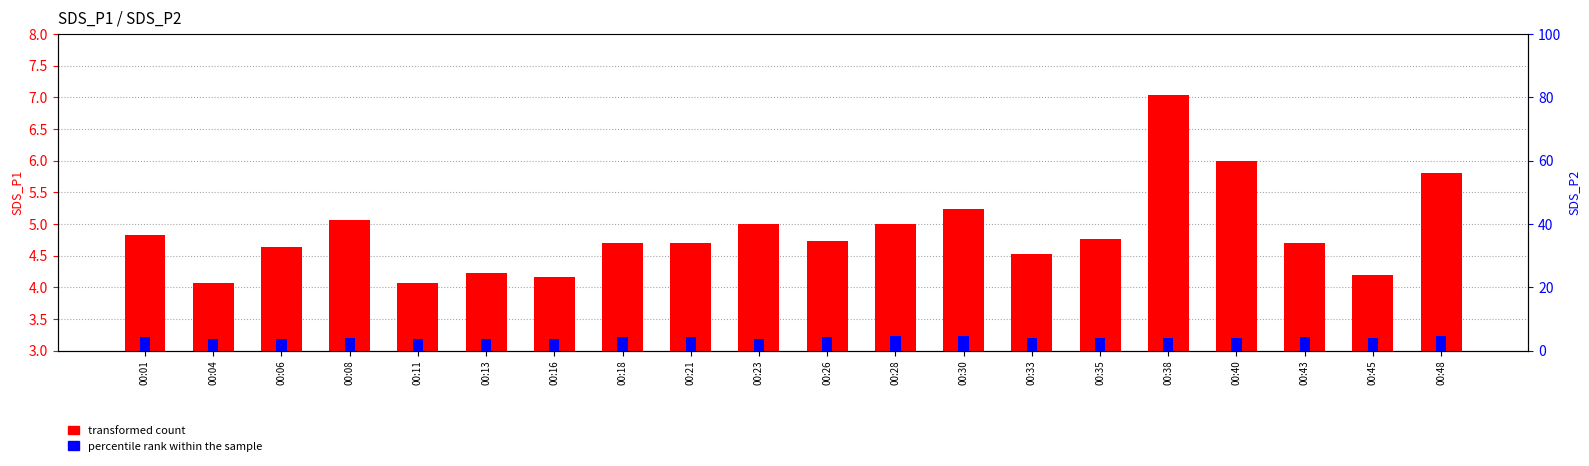

Reading left to right, extract all data points from this chart.

transformed count: 4.8	4.1	4.6	5.1	4.1	4.2	4.2	4.7	4.7	5.0	4.7	5.0	5.2	4.5	4.8	7.0	6.0	4.7	4.2	5.8
percentile rank within the sample: 4.4	3.7	3.6	4.1	3.8	3.8	3.8	4.3	4.3	3.8	4.3	4.5	4.7	4.1	4.0	4.0	4.1	4.3	3.9	4.7